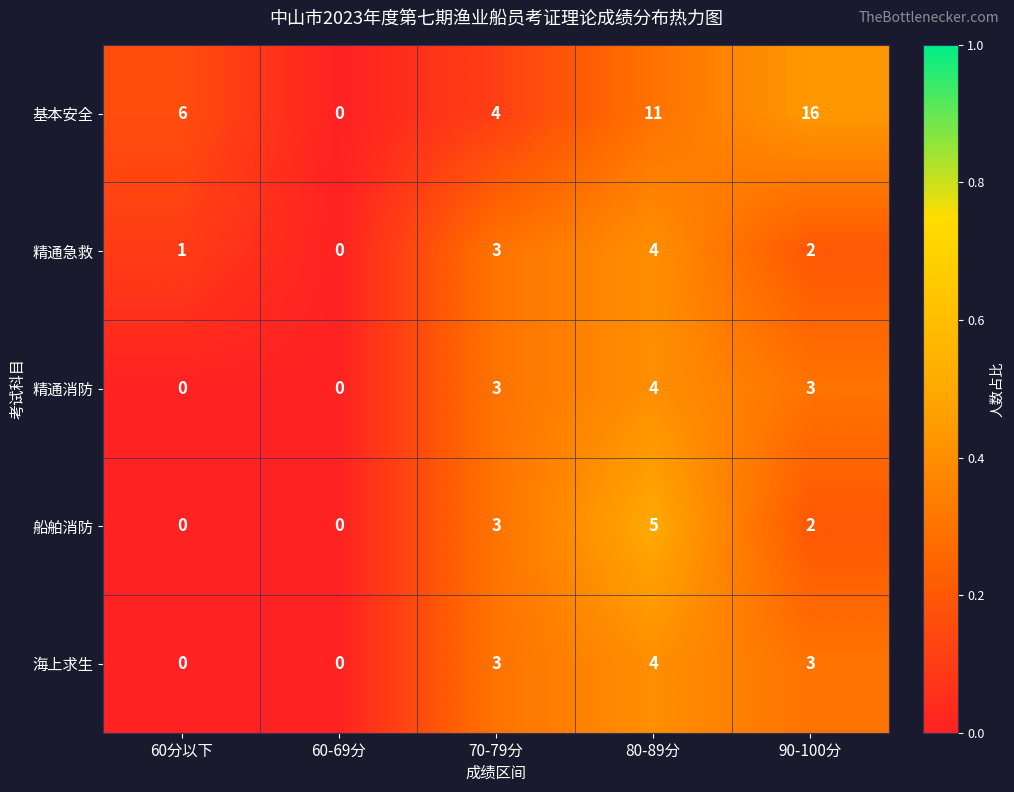

What is the sum of all 精通消防 values?

10